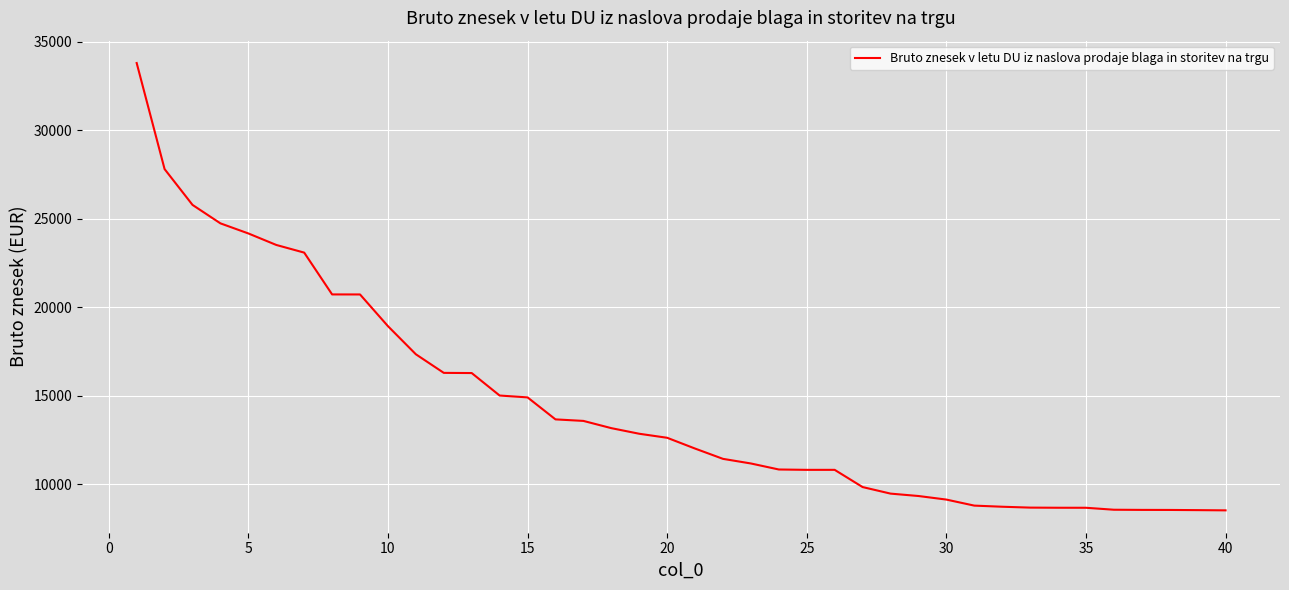

What is the difference between the maximum and minimum values?

25280.1